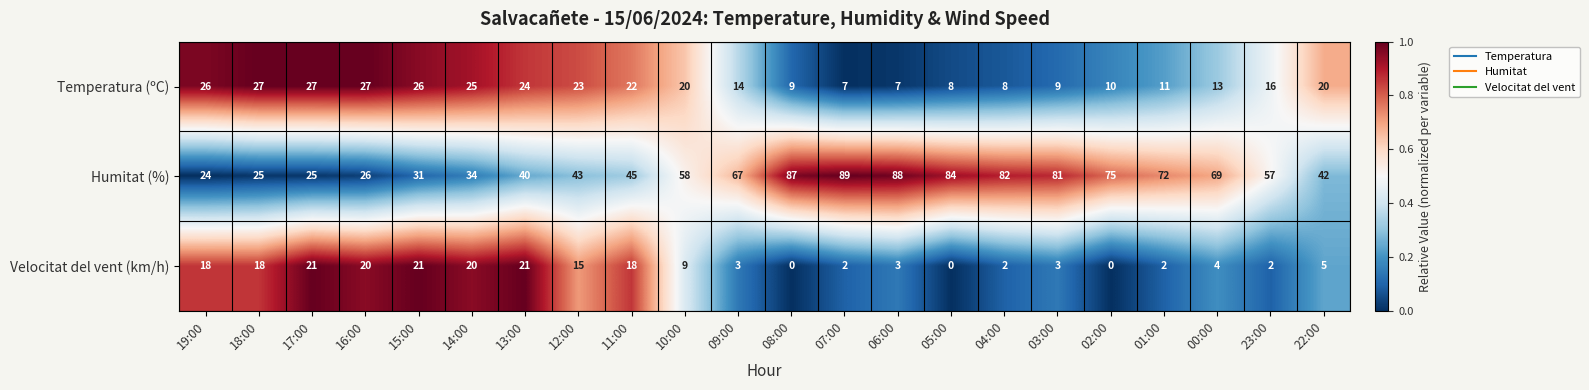

True or false: Temperatura (ºC) has a value of 23 at 12:00.

True